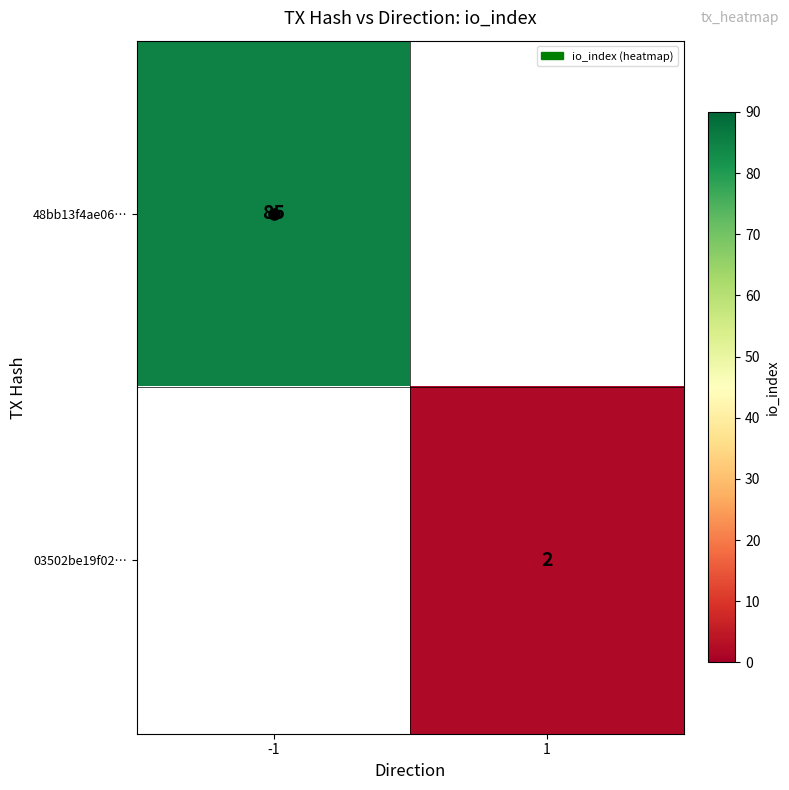

What is the smallest value displayed?

2.0